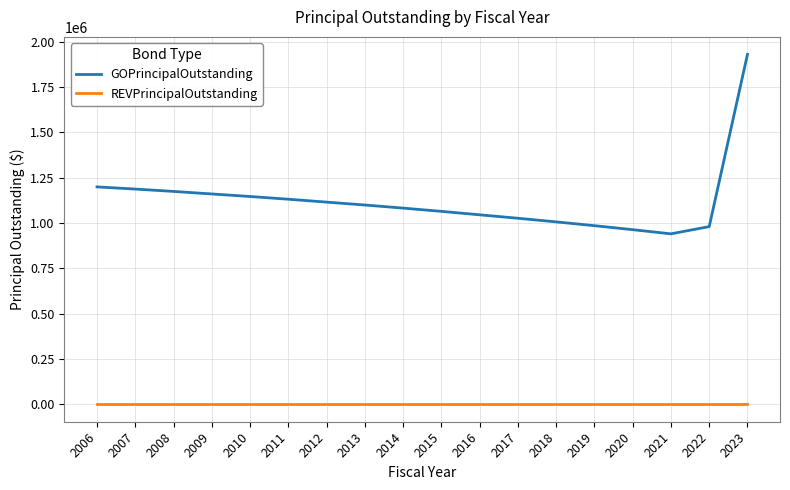

What are all the series names shown in the legend?

GOPrincipalOutstanding, REVPrincipalOutstanding